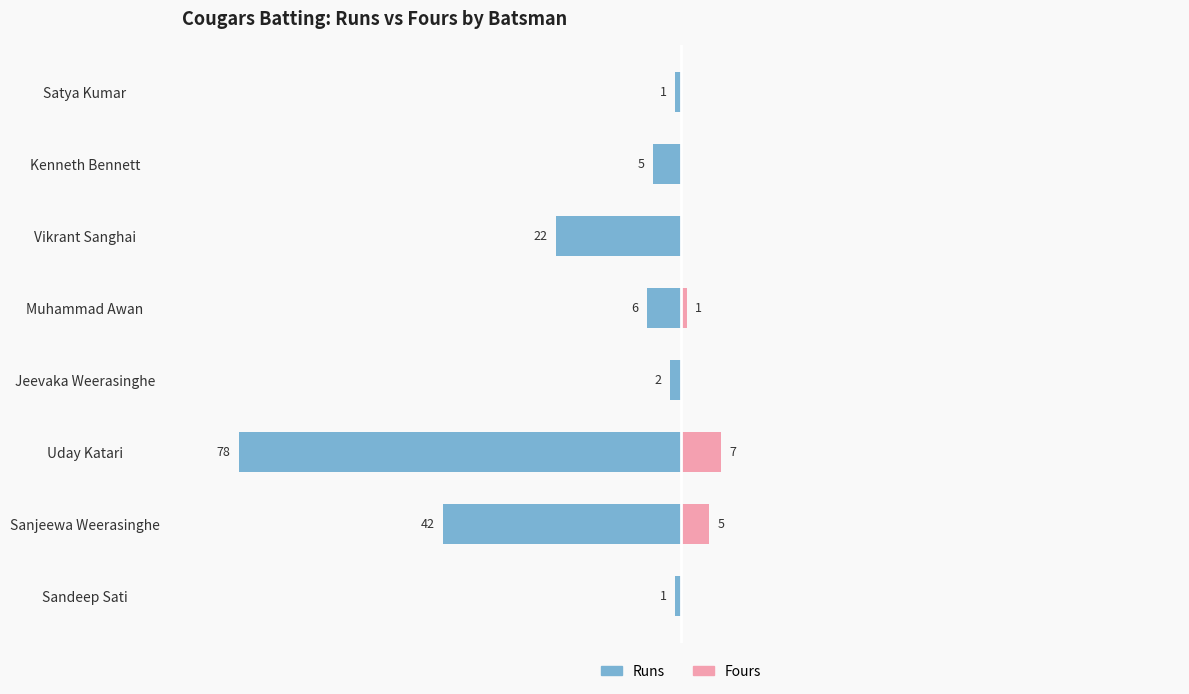

How many values in Fours are above zero?

3